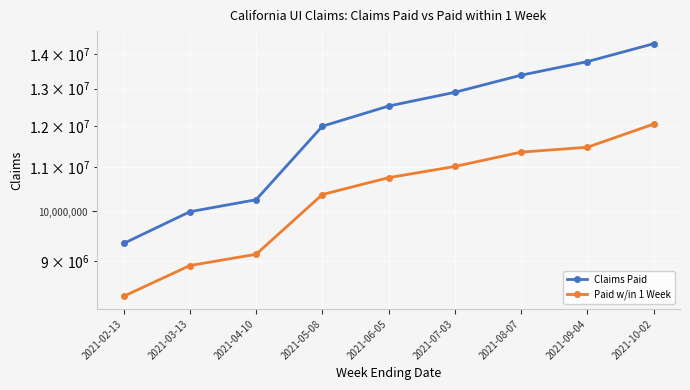

What is the sum of the Paid w/in 1 Week values at 2021-02-13 and 2021-10-02?

20393653